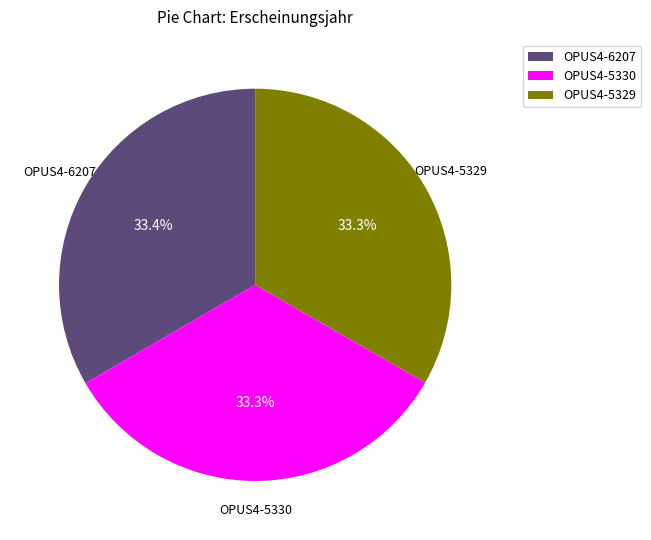

Does OPUS4-6207 account for over 50% of the chart?

No